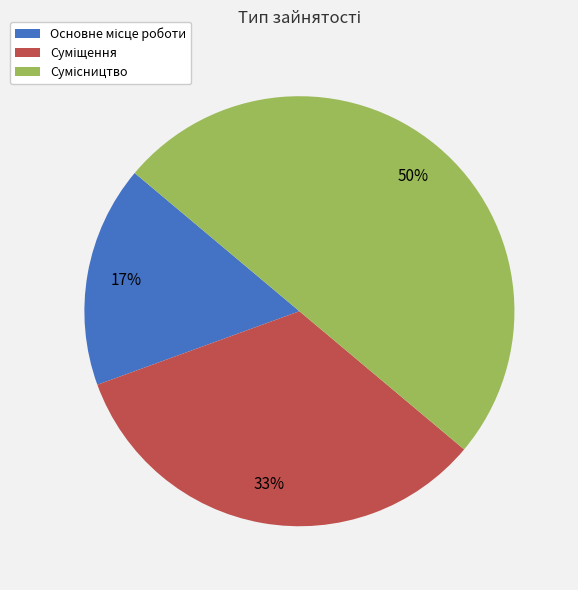

To the nearest percent, what is the difference between the largest and smallest slice percentages?

33%